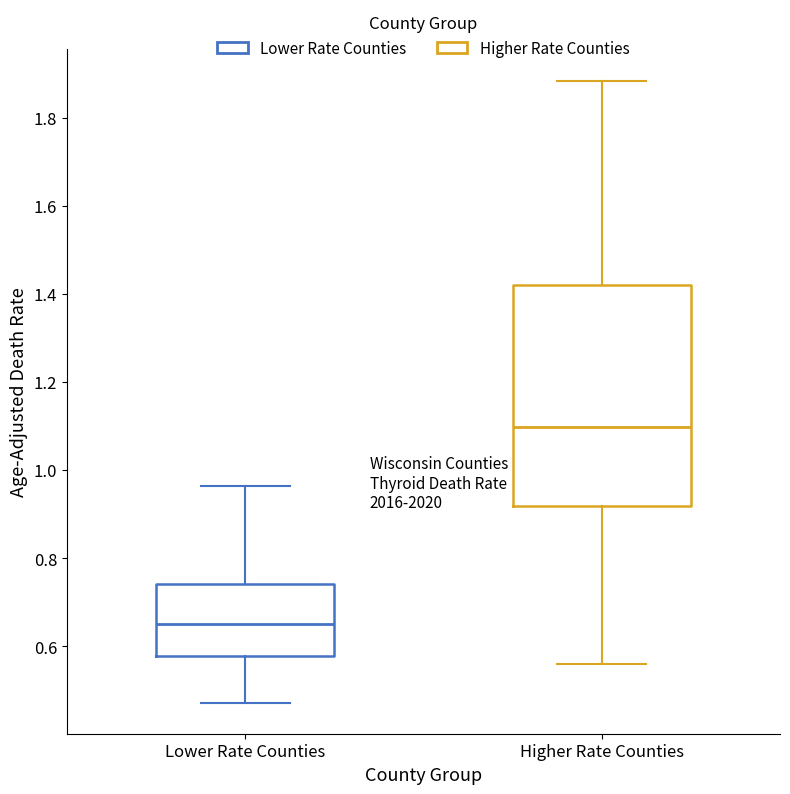

Comparing the boxes themselves (not the whiskers), which one is the tallest?

Higher Rate Counties